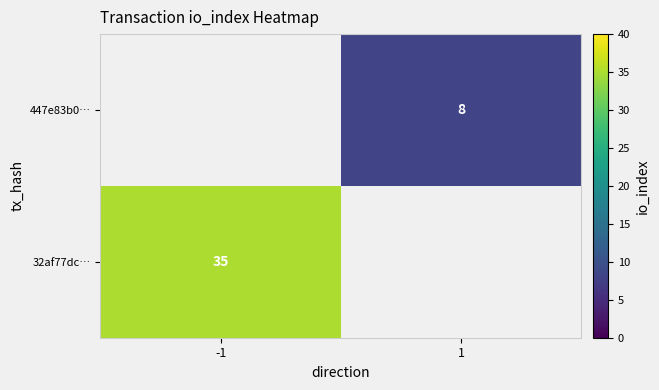

Is it true that 447e83b0… equals 8 at 1?

True